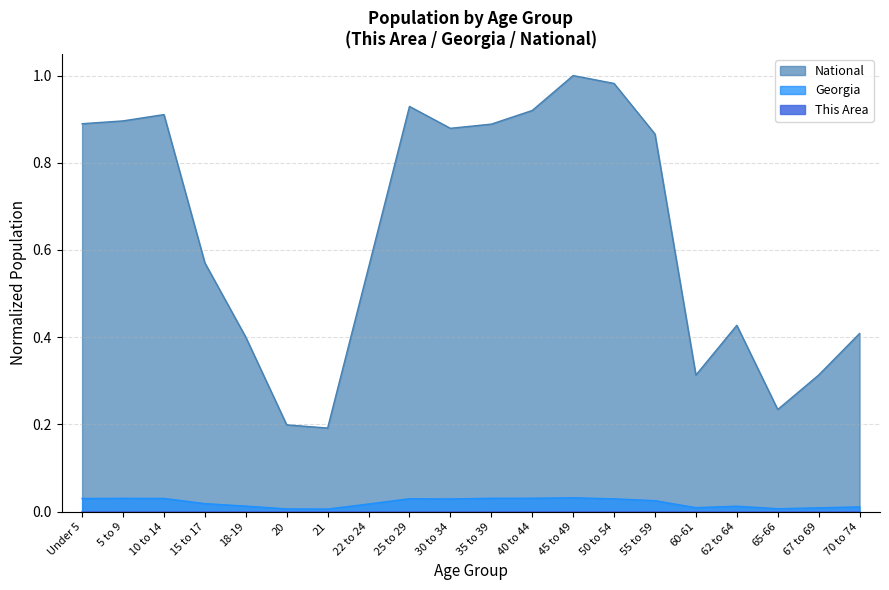

How many data points does each series have?

20